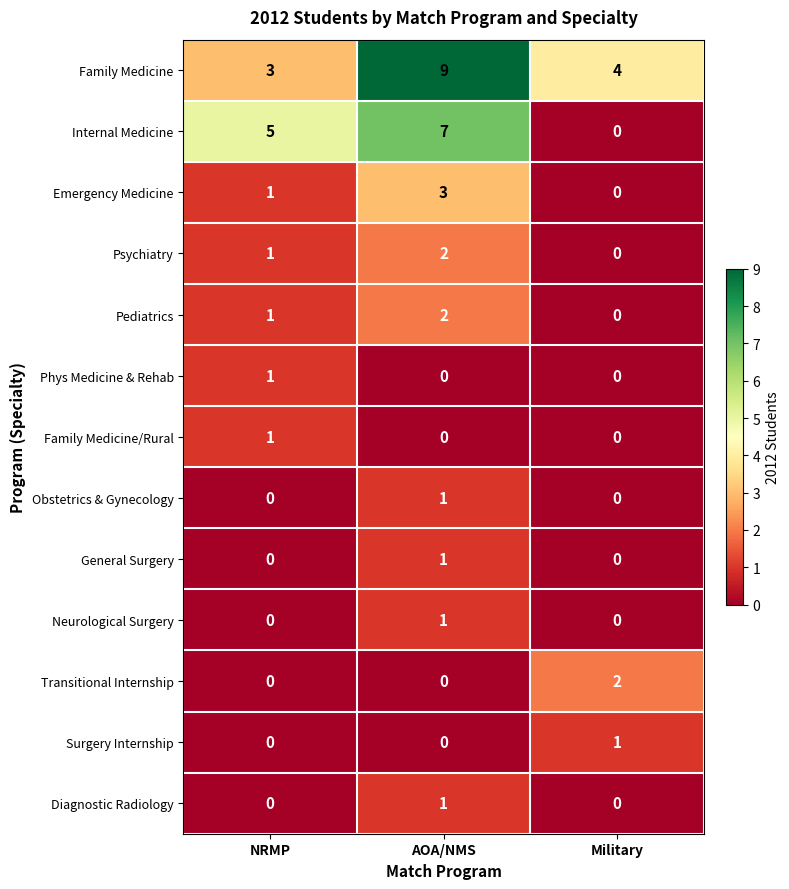

Which series has the widest spread of values?

Internal Medicine